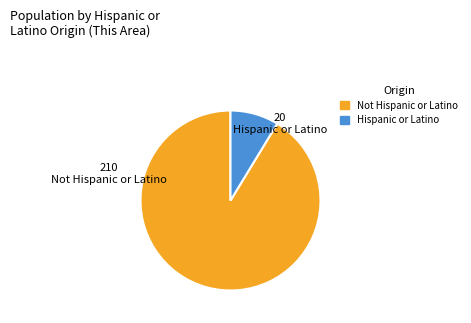

Do Not Hispanic or Latino and Hispanic or Latino together represent more than half of the pie?

Yes